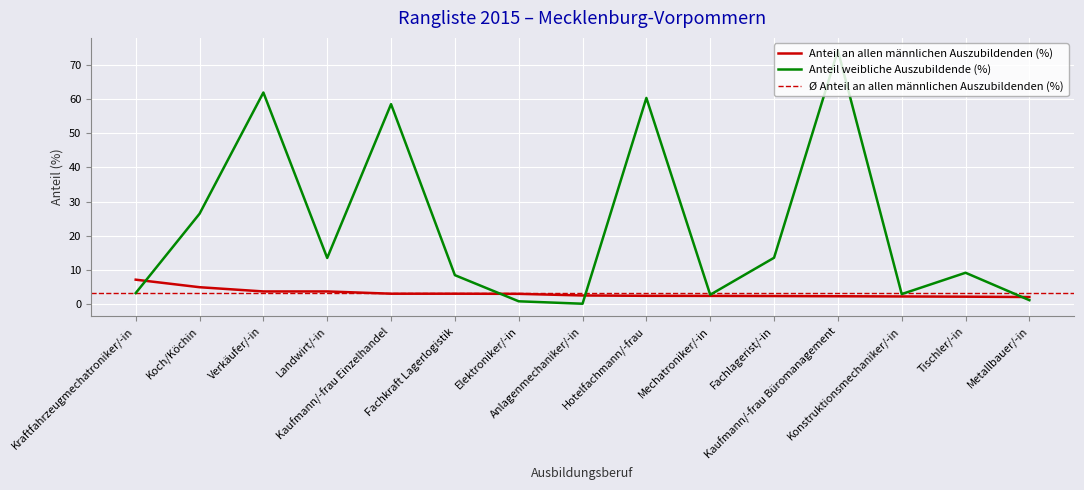

Reading left to right, what are all the values shown in this chart?

Anteil an allen männlichen Auszubildenden (%): Kraftfahrzeugmechatroniker/-in=7.1	Koch/Köchin=4.8	Verkäufer/-in=3.6	Landwirt/-in=3.6	Kaufmann/-frau Einzelhandel=2.9	Fachkraft Lagerlogistik=2.9	Elektroniker/-in=2.9	Anlagenmechaniker/-in=2.4	Hotelfachmann/-frau=2.3	Mechatroniker/-in=2.3	Fachlagerist/-in=2.3	Kaufmann/-frau Büromanagement=2.2	Konstruktionsmechaniker/-in=2.1	Tischler/-in=2.1	Metallbauer/-in=2.0
Anteil weibliche Auszubildende (%): Kraftfahrzeugmechatroniker/-in=3.1	Koch/Köchin=26.4	Verkäufer/-in=62.0	Landwirt/-in=13.4	Kaufmann/-frau Einzelhandel=58.6	Fachkraft Lagerlogistik=8.4	Elektroniker/-in=0.7	Anlagenmechaniker/-in=0.0	Hotelfachmann/-frau=60.4	Mechatroniker/-in=2.6	Fachlagerist/-in=13.5	Kaufmann/-frau Büromanagement=74.3	Konstruktionsmechaniker/-in=2.8	Tischler/-in=9.1	Metallbauer/-in=1.0